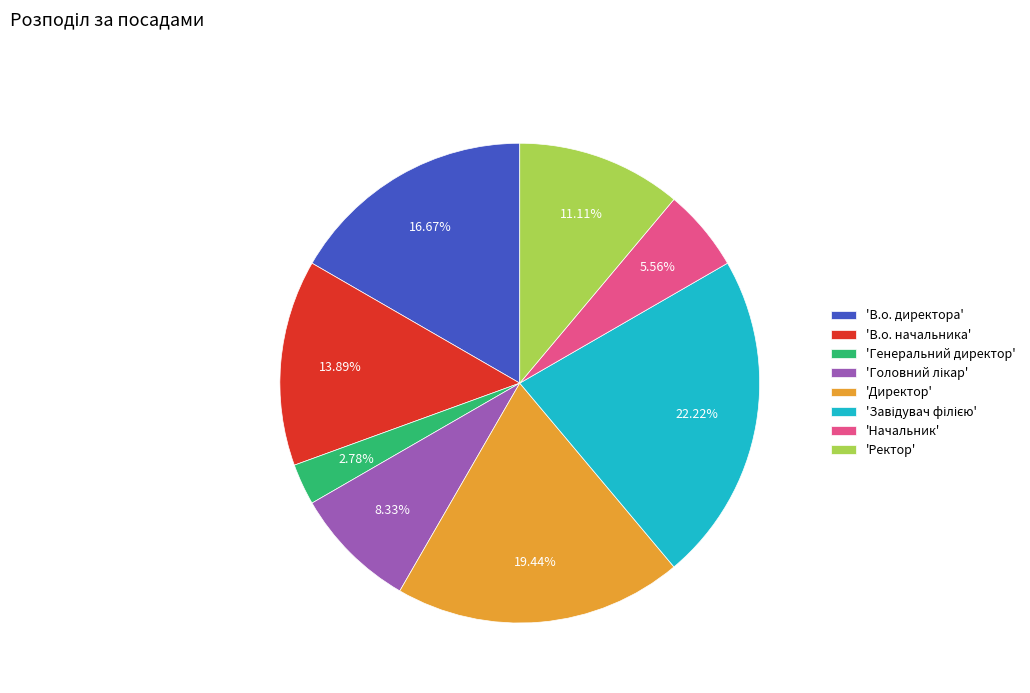

Approximately how many times larger is the value at 'В.о. начальника' compared to 'В.о. директора'?

0.8